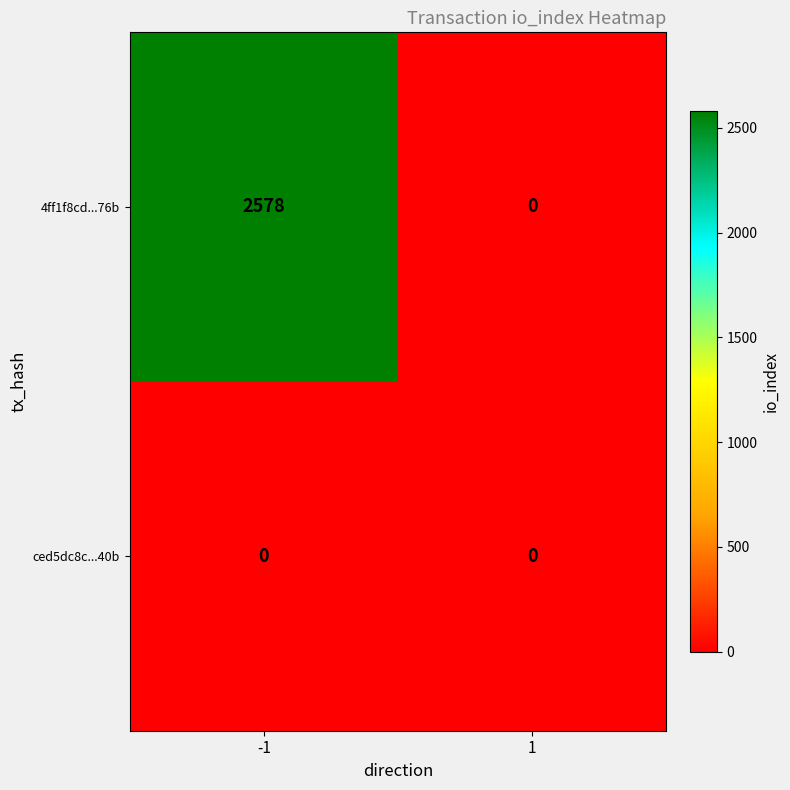

What is the average value of the 4ff1f8cd...76b series?

1289